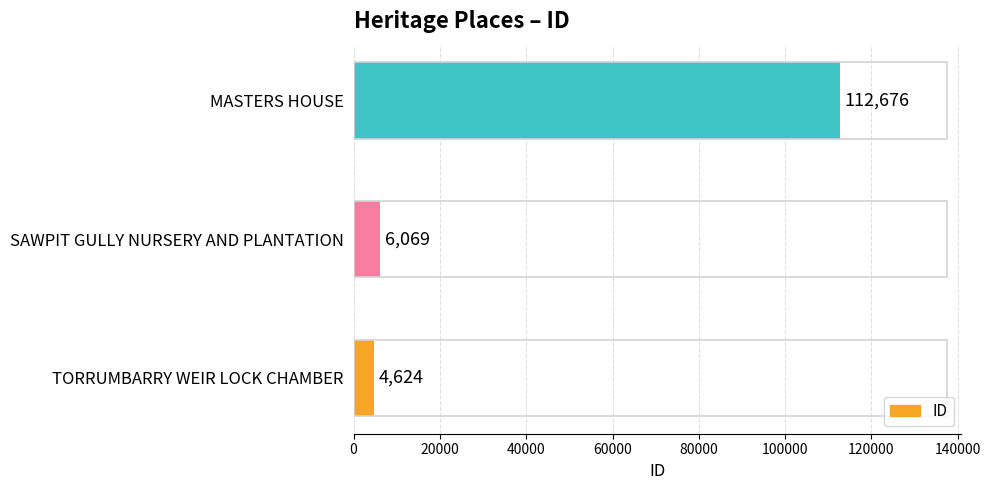

What is the greatest value displayed?

112676